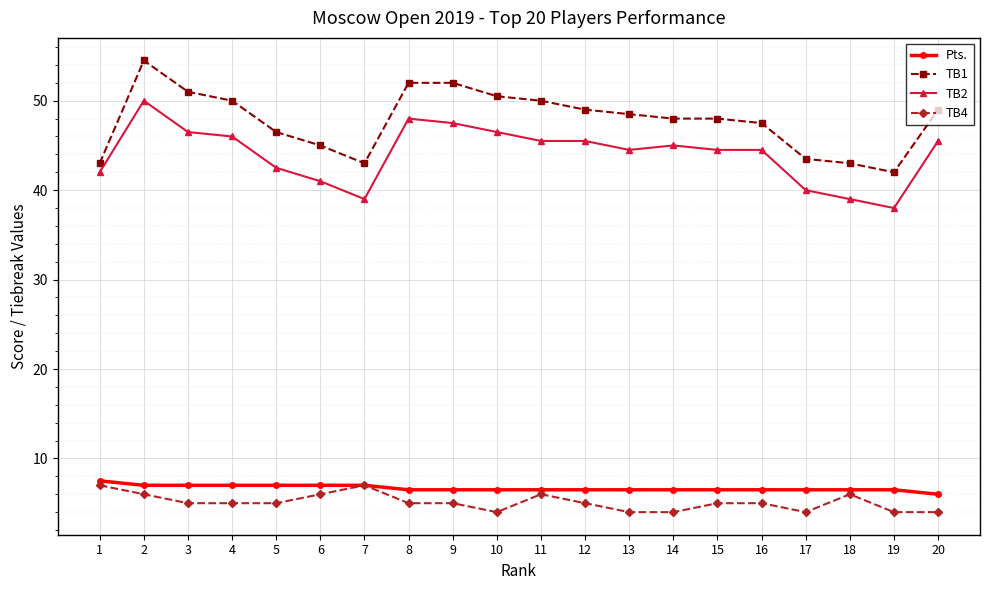

How many lines are shown in the chart?

4